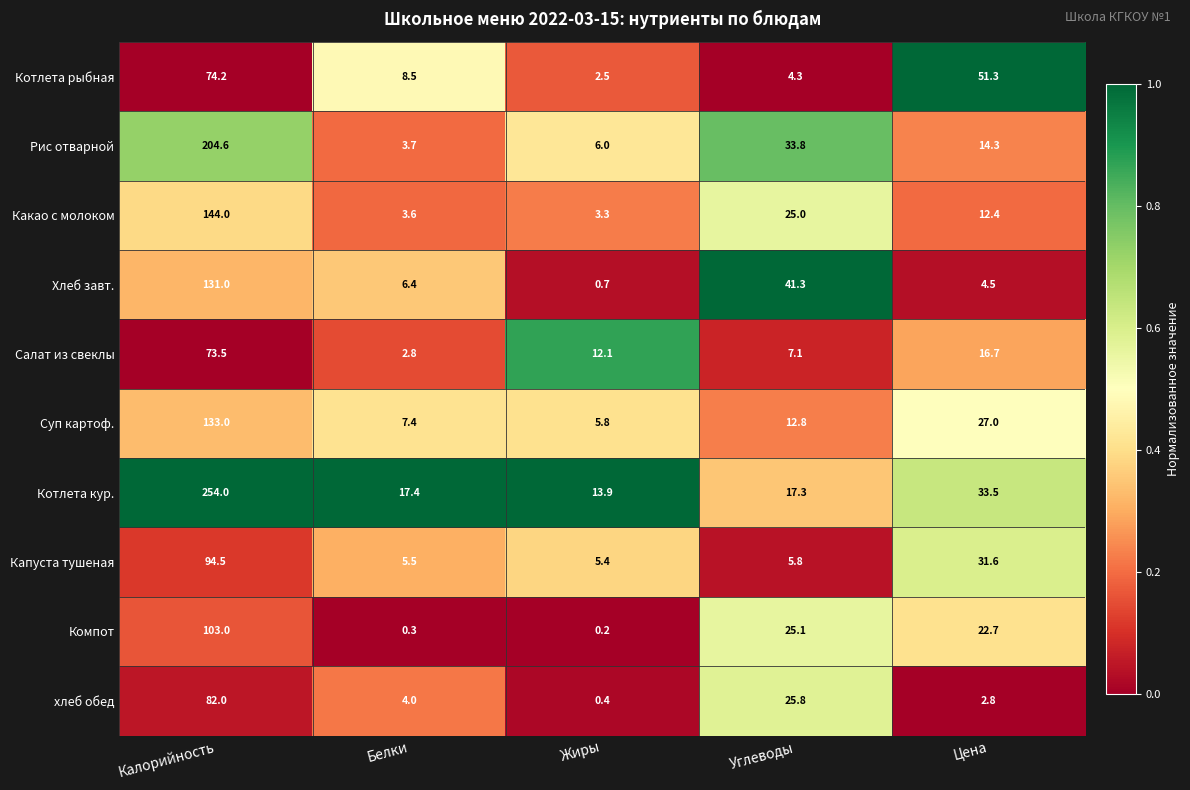

At which category is the sum across all series the highest?

Калорийность